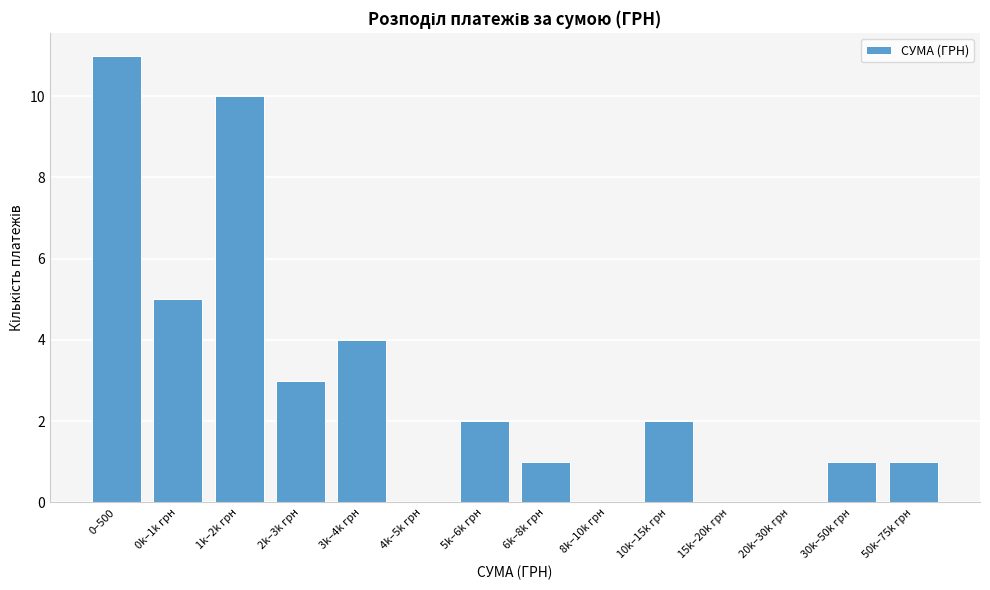

Reading left to right, list all the values displayed in this chart.

0–500=11	0k–1k грн=5	1k–2k грн=10	2k–3k грн=3	3k–4k грн=4	4k–5k грн=0	5k–6k грн=2	6k–8k грн=1	8k–10k грн=0	10k–15k грн=2	15k–20k грн=0	20k–30k грн=0	30k–50k грн=1	50k–75k грн=1